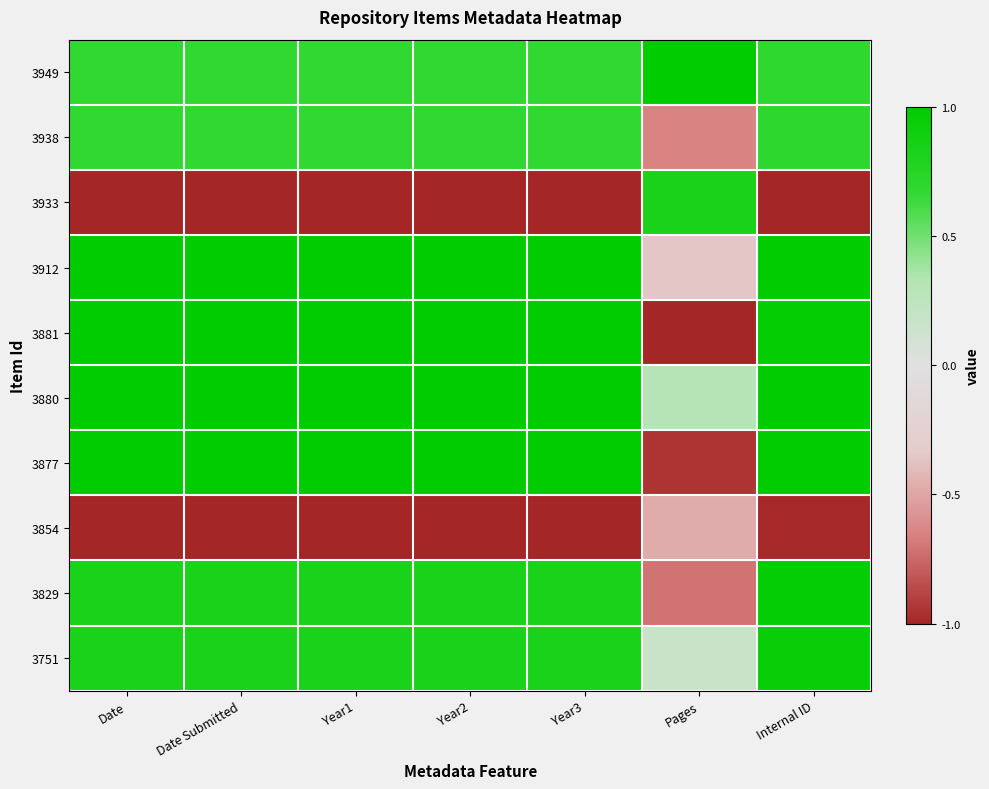

What is the greatest value displayed?

1.0